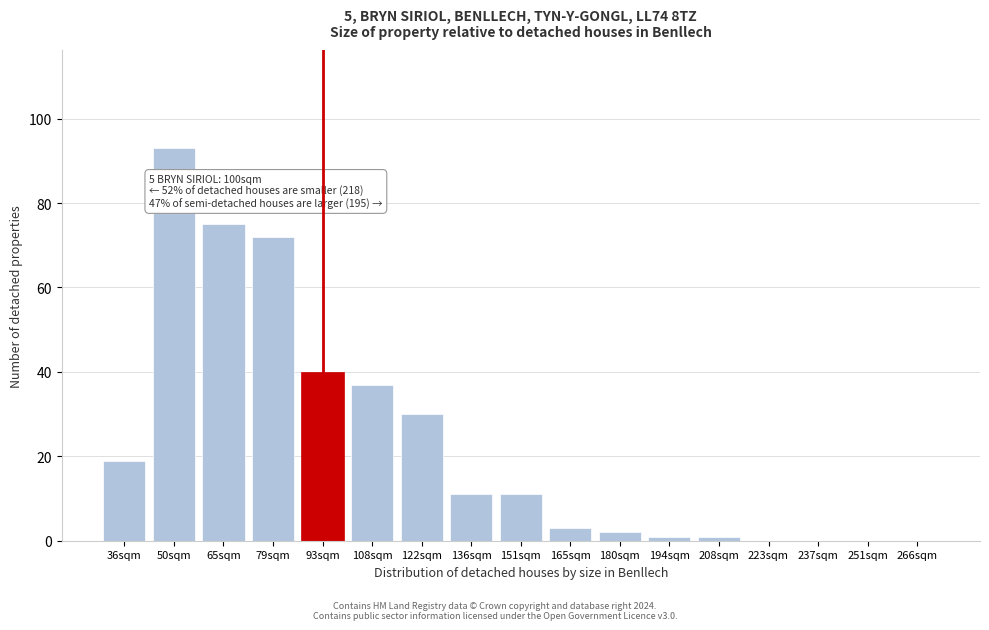

Reading left to right, what are all the values shown in this chart?

36sqm=19	50sqm=93	65sqm=75	79sqm=72	93sqm=40	108sqm=37	122sqm=30	136sqm=11	151sqm=11	165sqm=3	180sqm=2	194sqm=1	208sqm=1	223sqm=0	237sqm=0	251sqm=0	266sqm=0